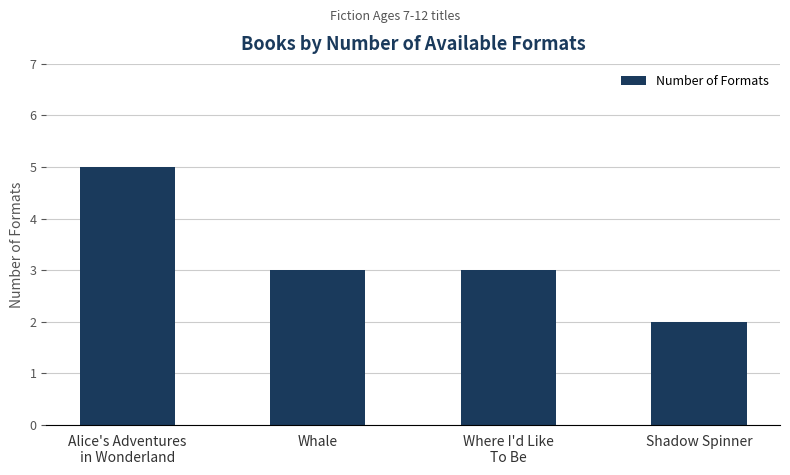

Is it true that the value at Shadow Spinner is 2?

True